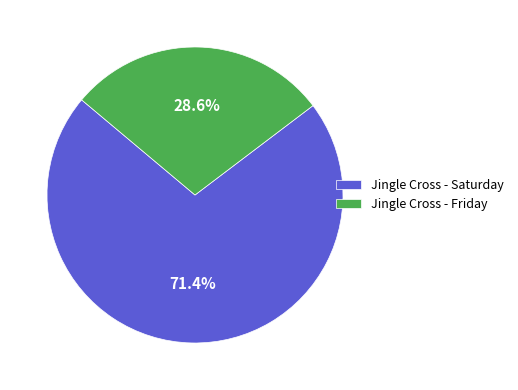

What percentage is the Jingle Cross - Saturday slice, to the nearest percent?

71%